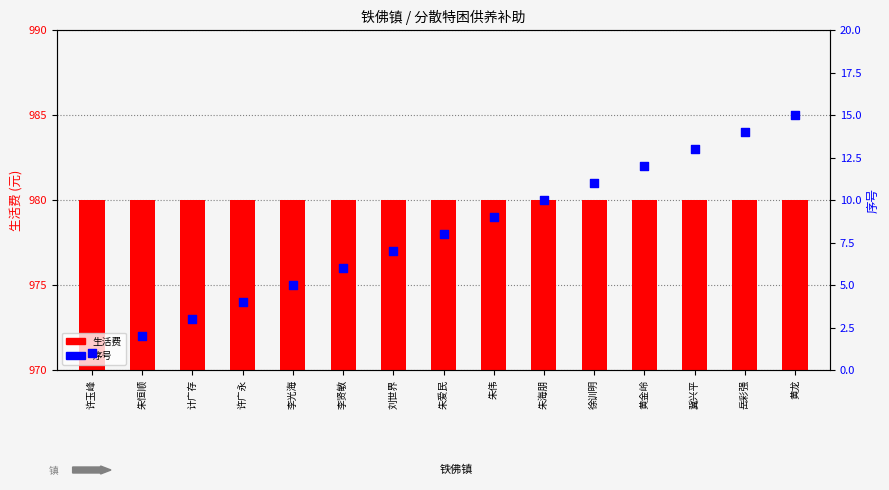

Which series has the widest spread of Y values?

序号